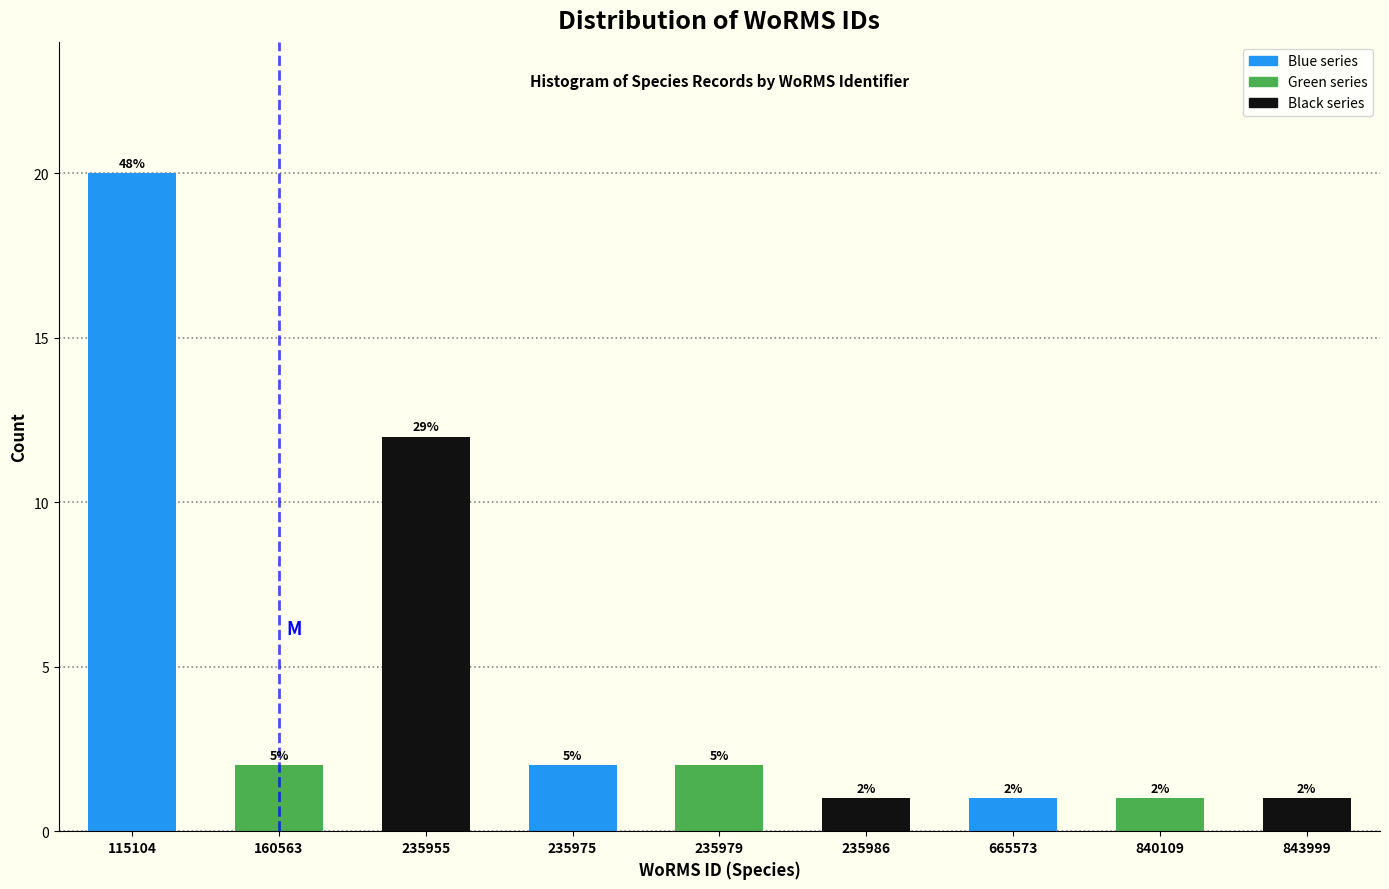

How many bars are there in total?

9